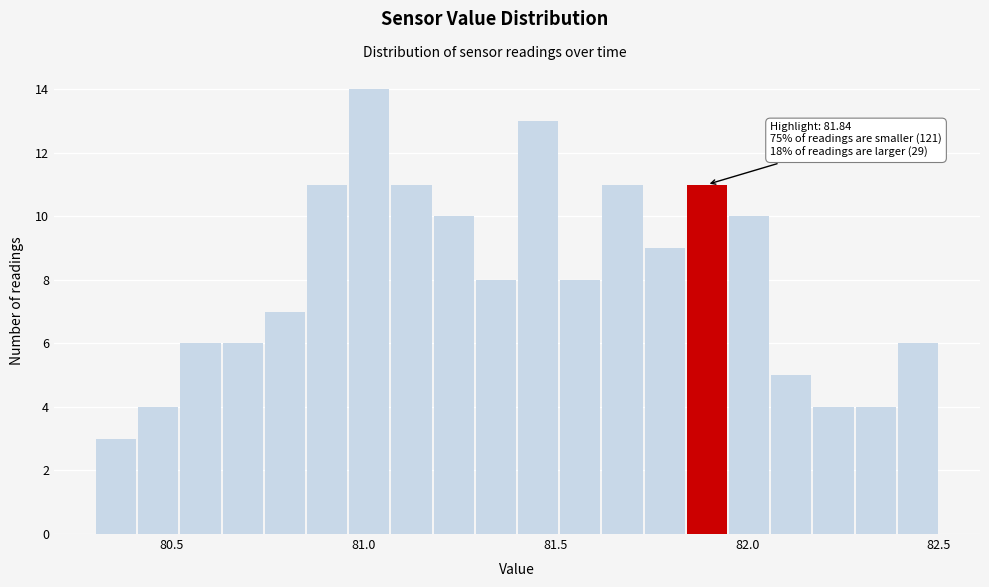

Around what value on the x-axis is the tallest bar? Give the approximate position of its centre, as read against the axis.

81.00